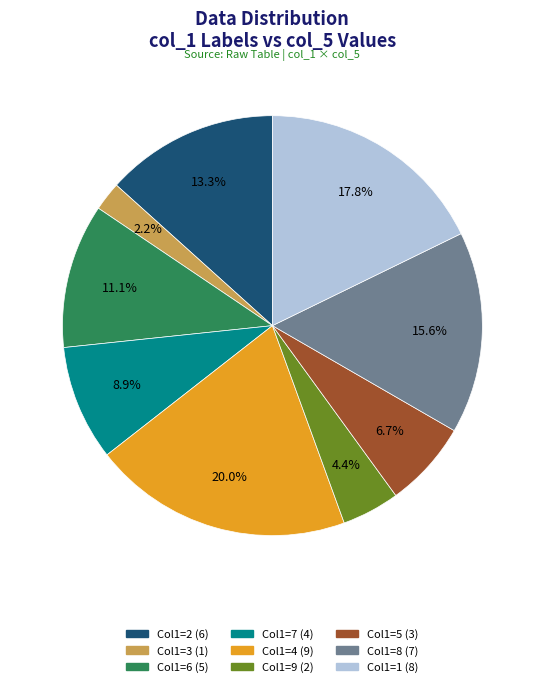

Rank the categories by value from lowest to highest.

Col1=3 (1), Col1=9 (2), Col1=5 (3), Col1=7 (4), Col1=6 (5), Col1=2 (6), Col1=8 (7), Col1=1 (8), Col1=4 (9)